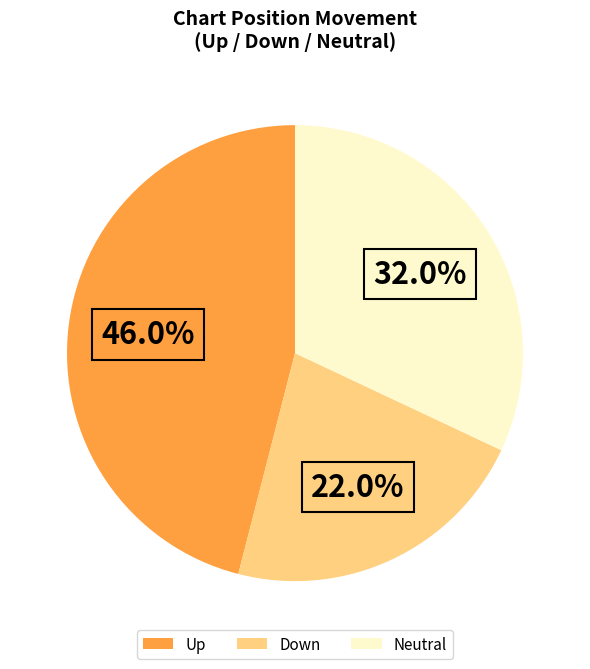

Do Down and Neutral together represent more than half of the pie?

Yes